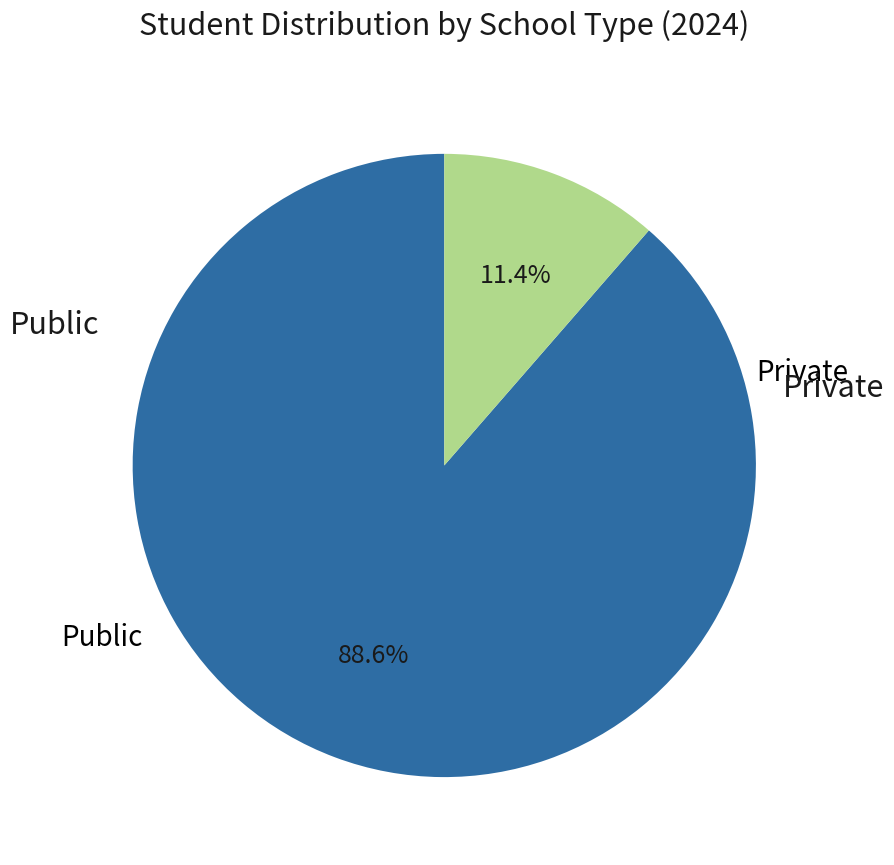

Is there a majority slice in this chart?

Yes